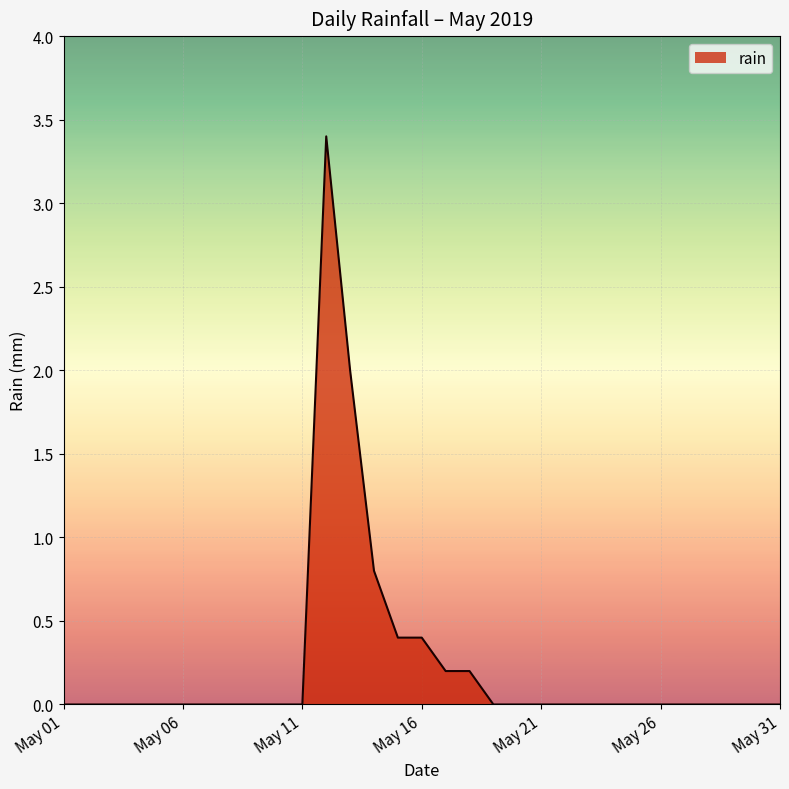

True or false: there are more than 0 points higher than both neighbors.

True